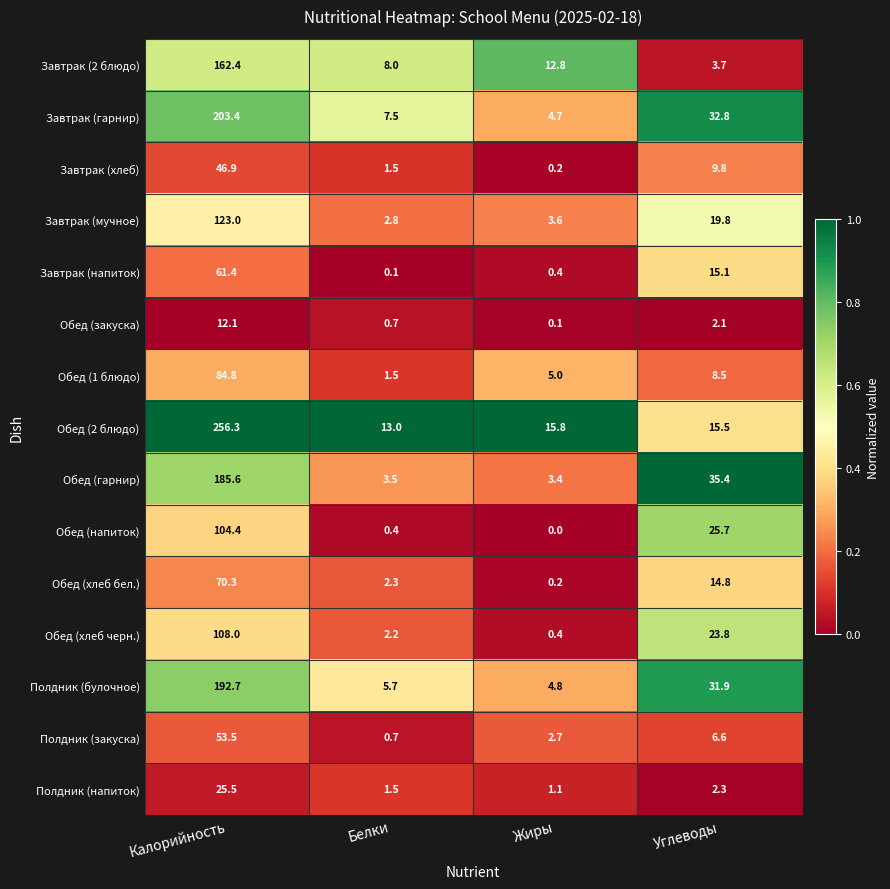

Which series has the largest total across all categories?

Обед (2 блюдо)